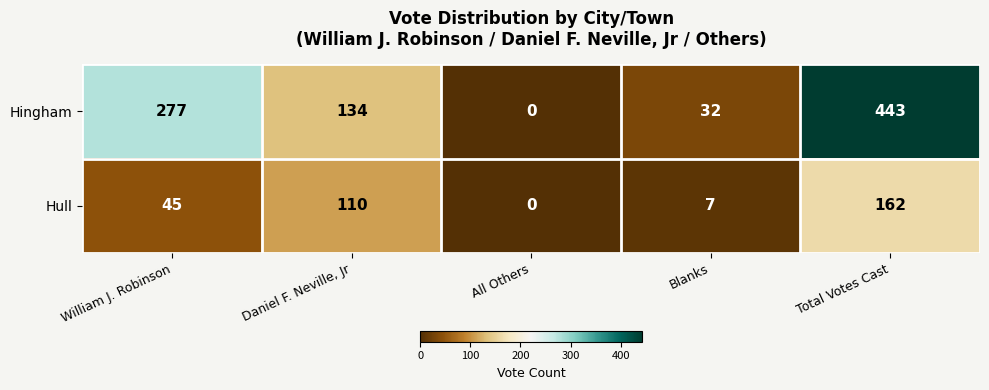

Count the number of categories in the chart.

5